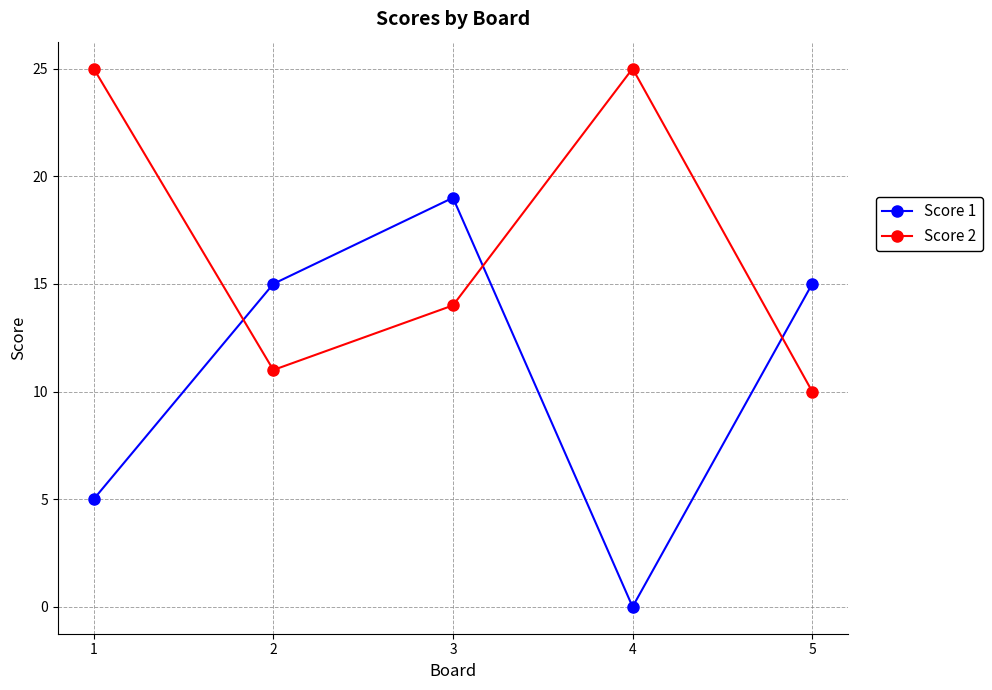

How many times do Score 2 and Score 1 cross each other?

3